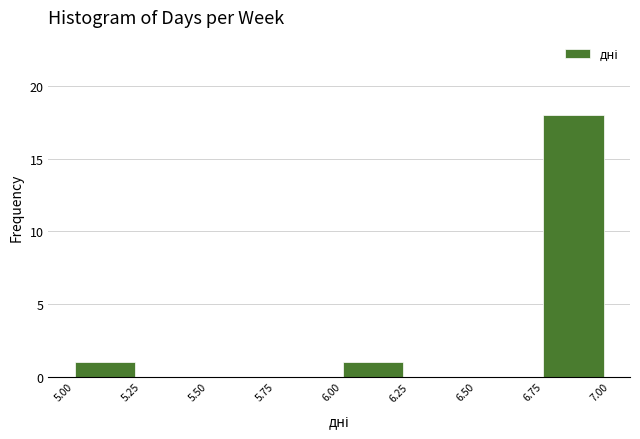

Reading left to right, list every bar in this chart as the range it spans on the x-axis followed by its height. The values are not printed on the chart, so give them approximately, as read against the axis.

5.00 to 5.25: 1
5.25 to 5.50: 0
5.50 to 5.75: 0
5.75 to 6.00: 0
6.00 to 6.25: 1
6.25 to 6.50: 0
6.50 to 6.75: 0
6.75 to 7.00: 18